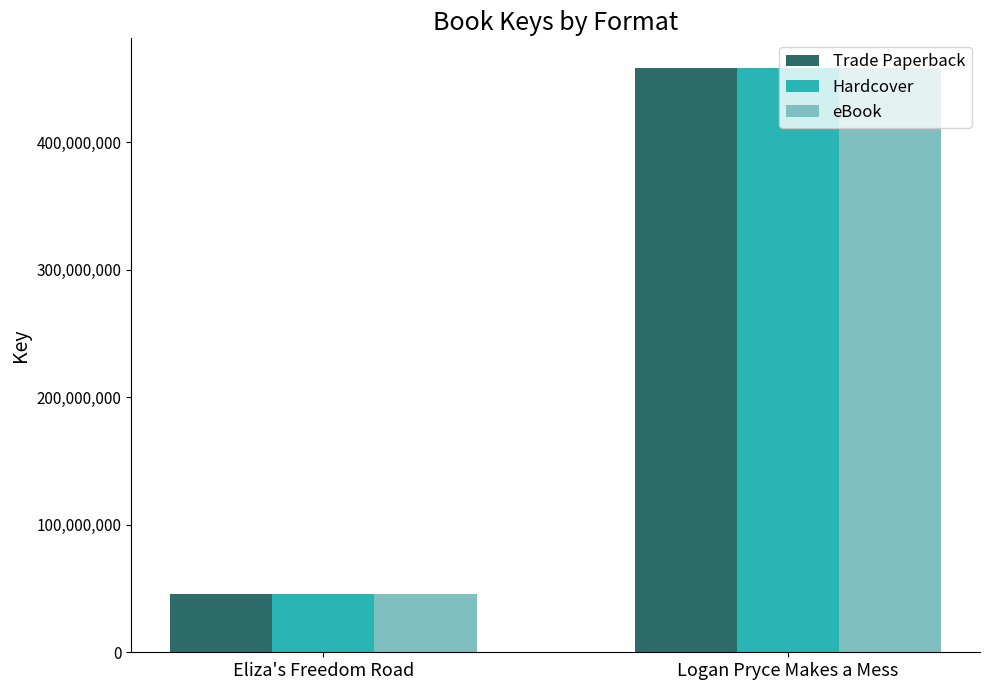

What position from the right is Logan Pryce Makes a Mess?

1